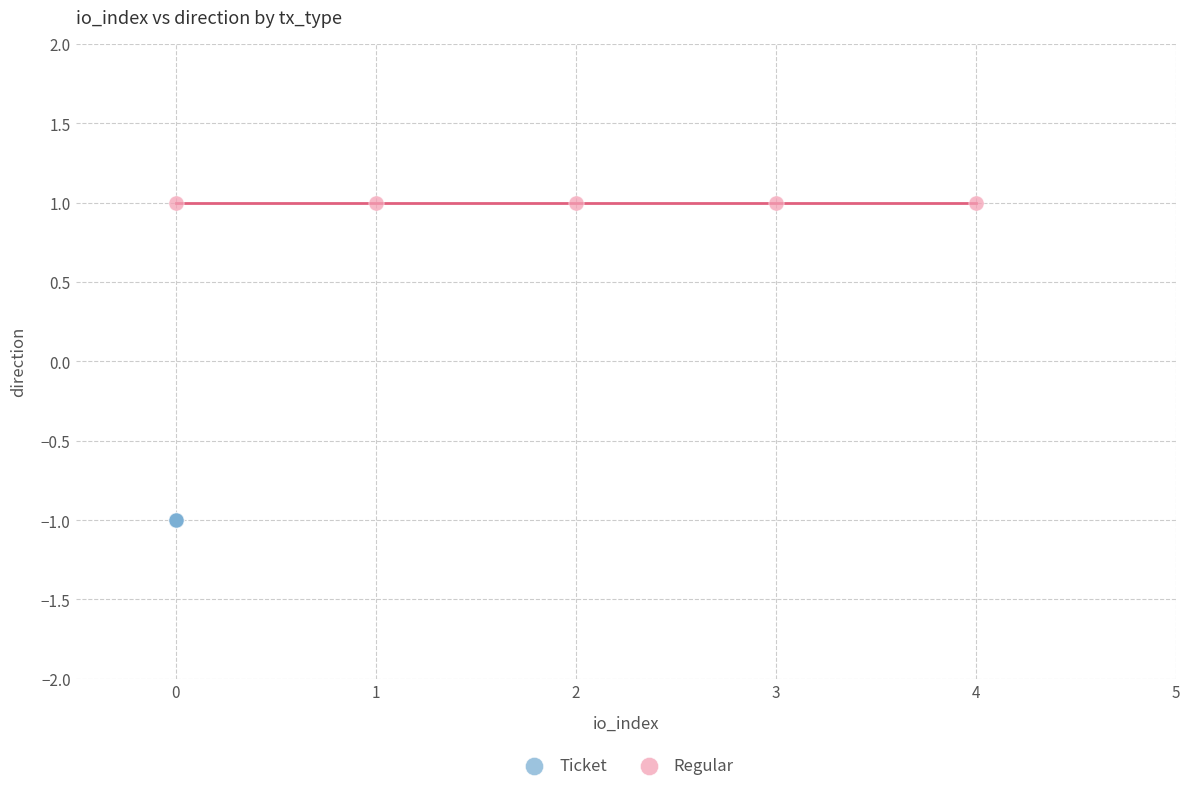

Which series contains the lowest Y value?

Ticket